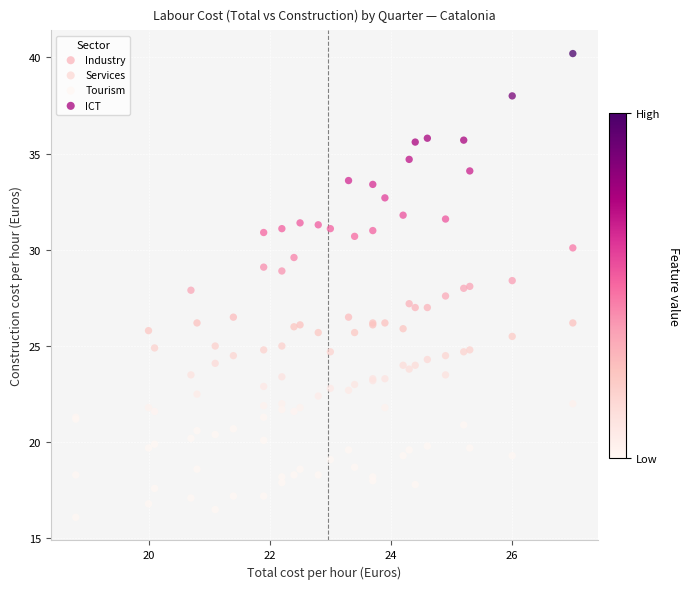

Which series contains the lowest Y value?

Tourism